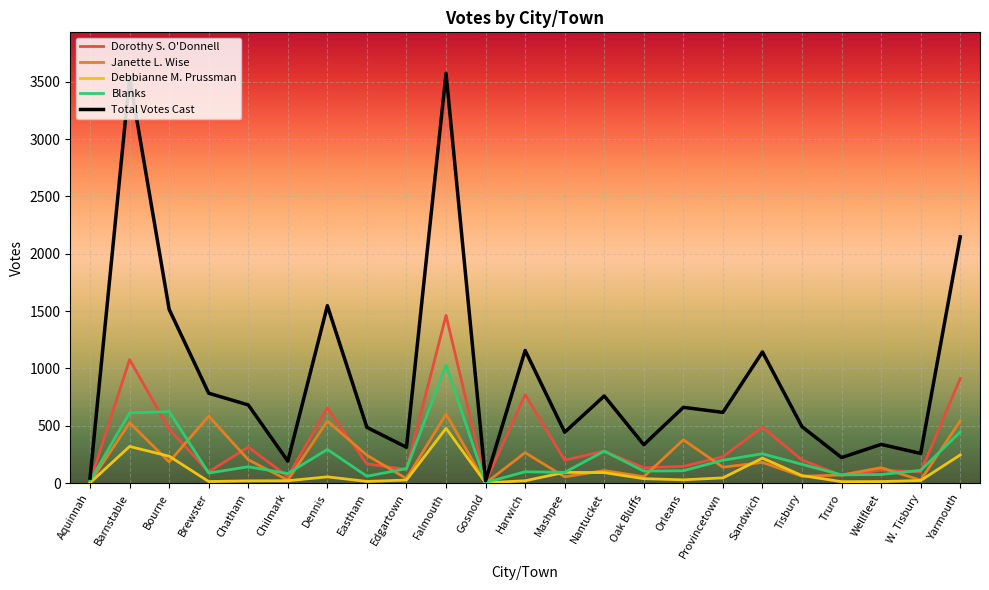

Read the Blanks value at Truro, to the nearest 50.

50